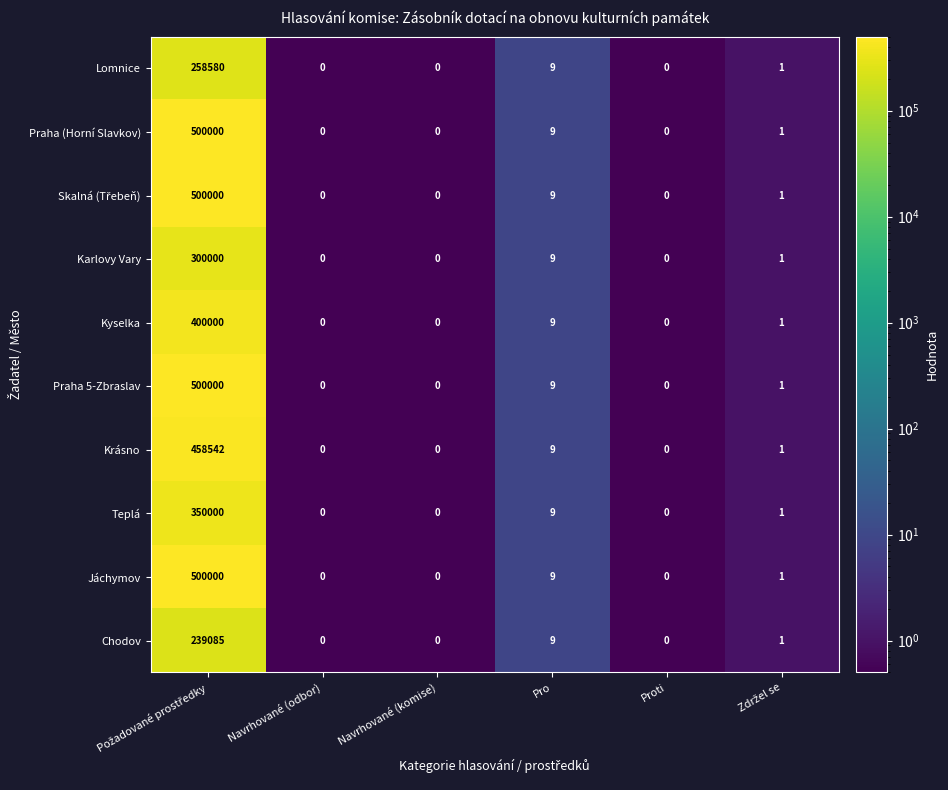

What is the minimum value shown in the chart?

0